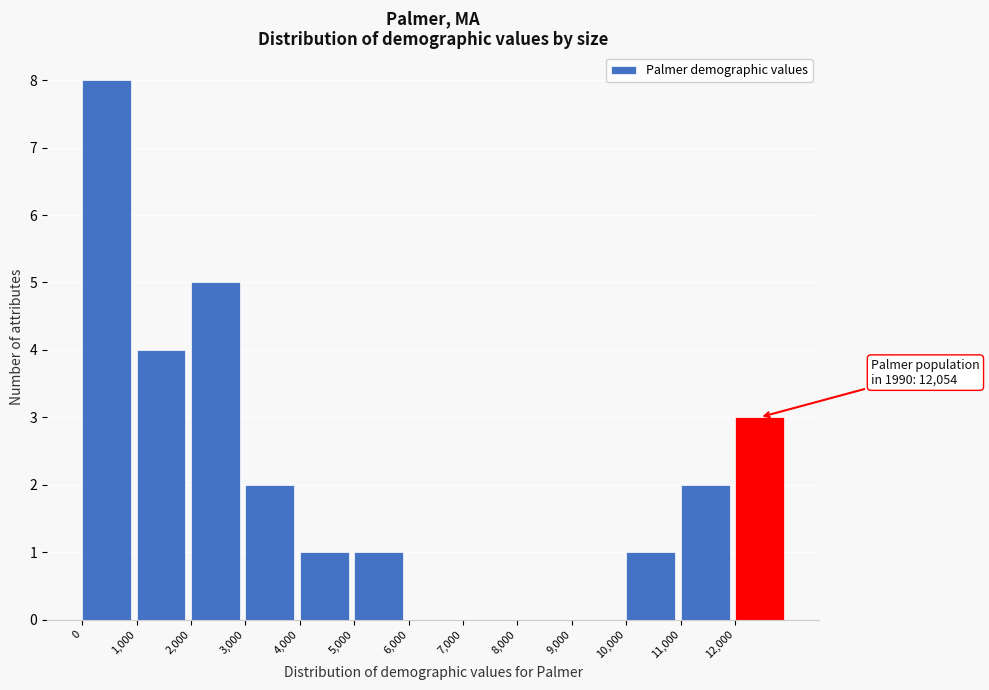

Which range on the x-axis has the tallest bar?

0 to 1000